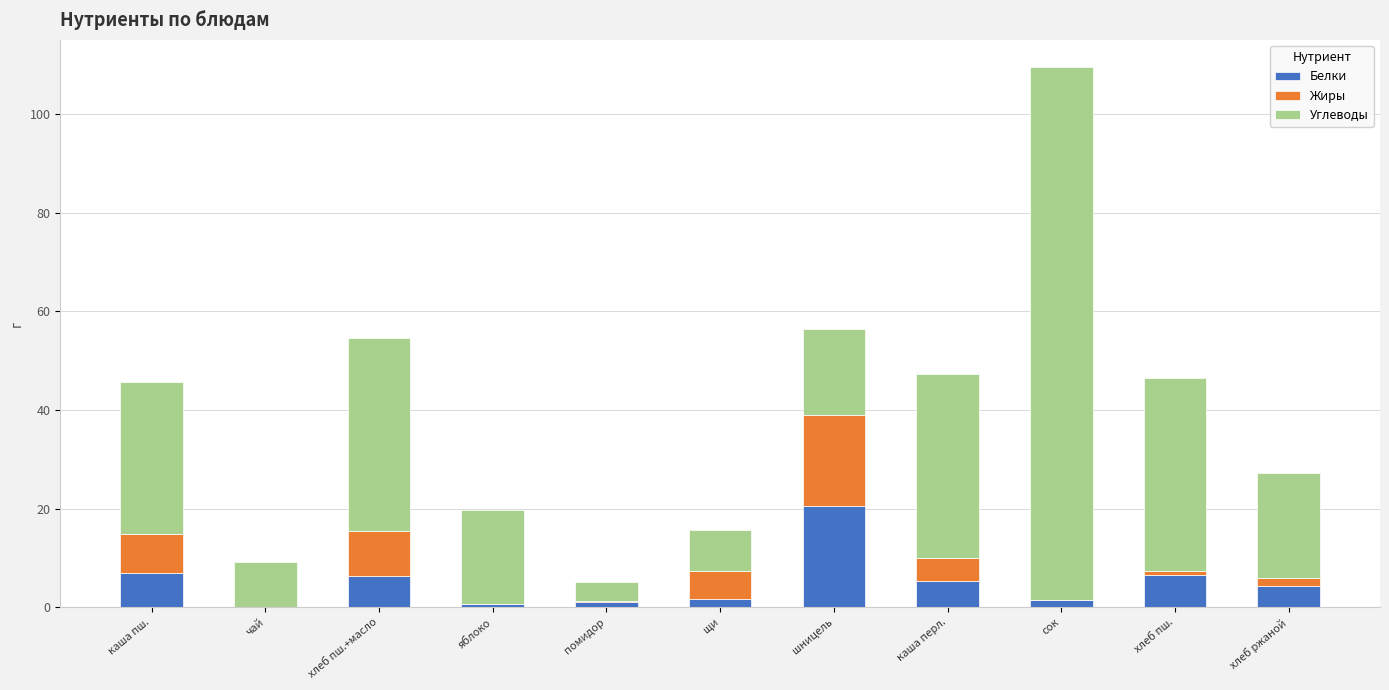

Read the Белки value at каша перл..

5.4